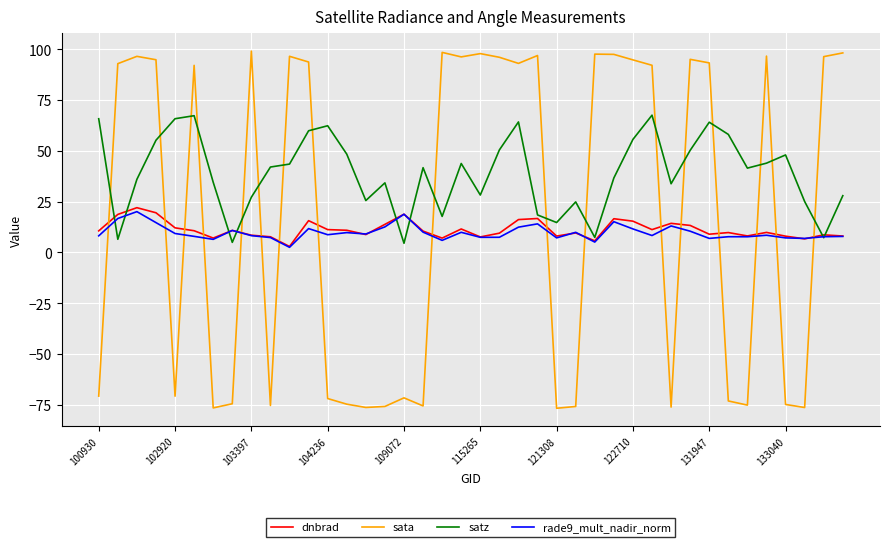

Which series has the largest range (max minus min)?

sata